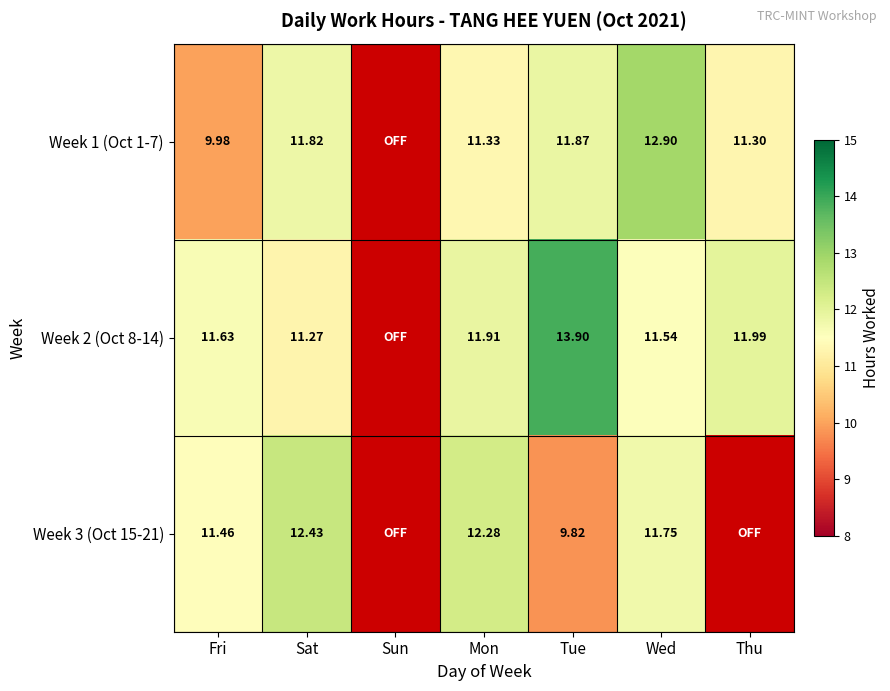

Is the value of Week 2 (Oct 8-14) at Wed greater than the value of Week 3 (Oct 15-21) at Sat?

No